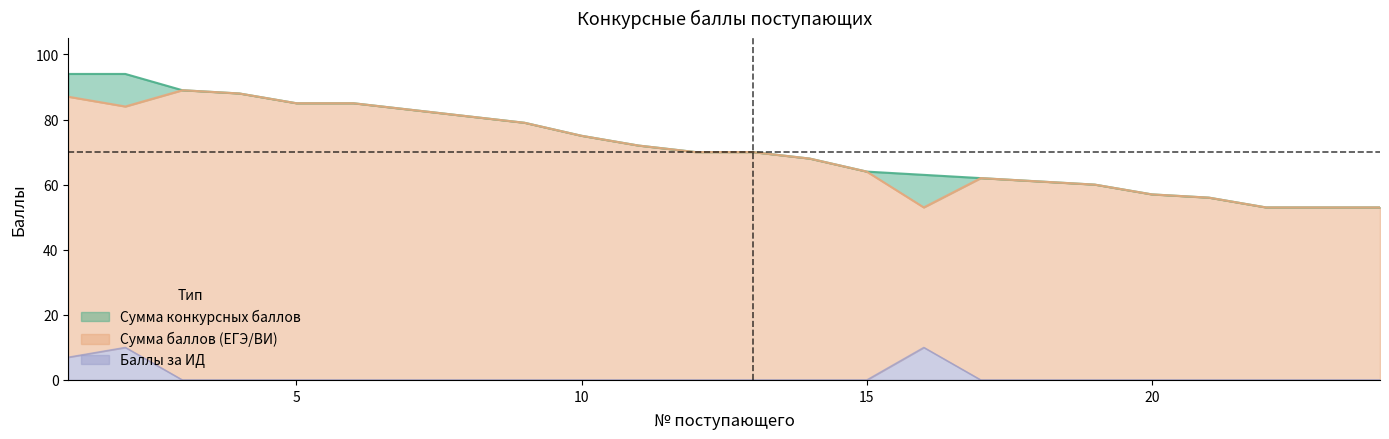

The value of Баллы за ИД at 3 is -6. True or false?

False